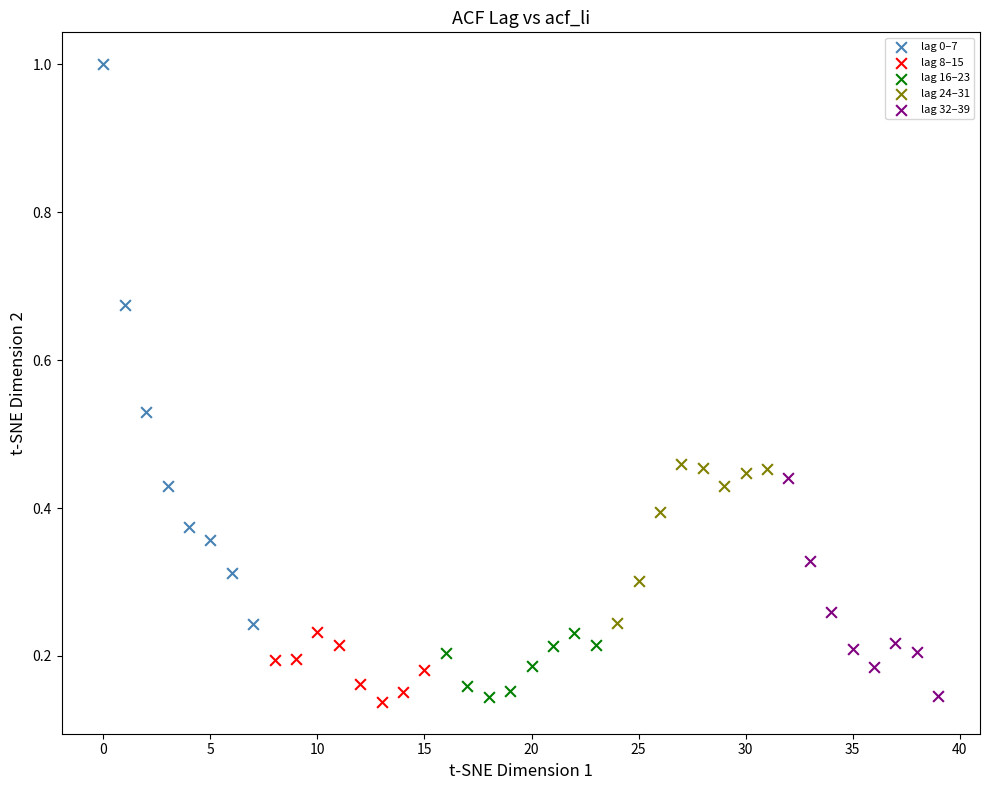

What are all the series names shown in the legend?

lag 0–7, lag 8–15, lag 16–23, lag 24–31, lag 32–39